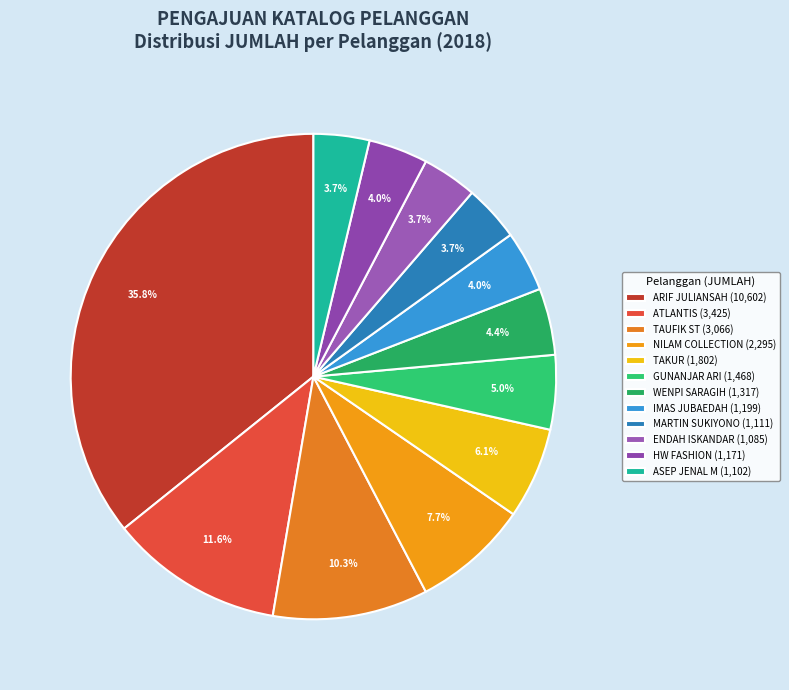

Is it true that HW FASHION is 11% of the pie?

False